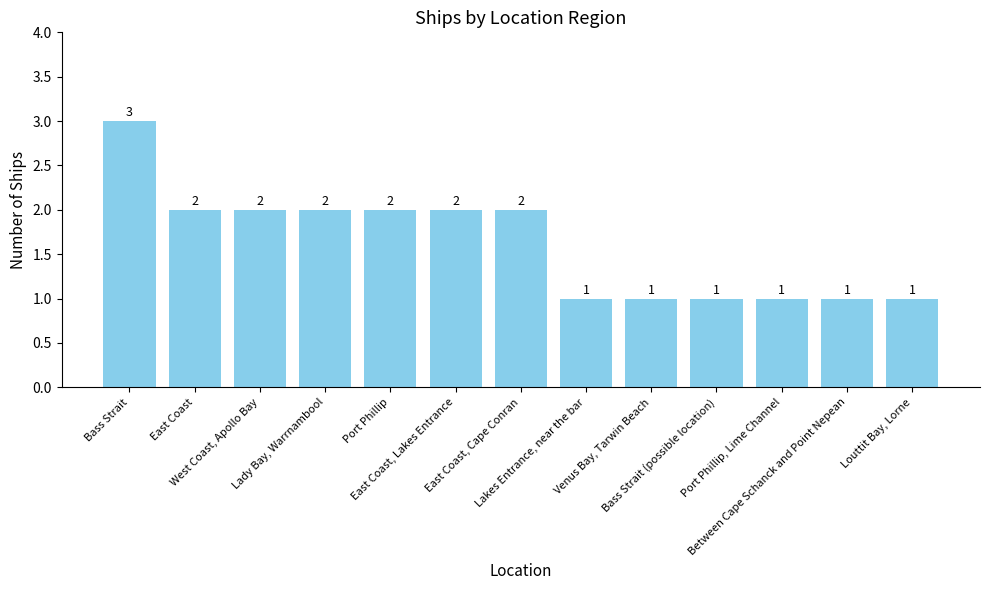

What is the difference between the maximum and minimum values?

2